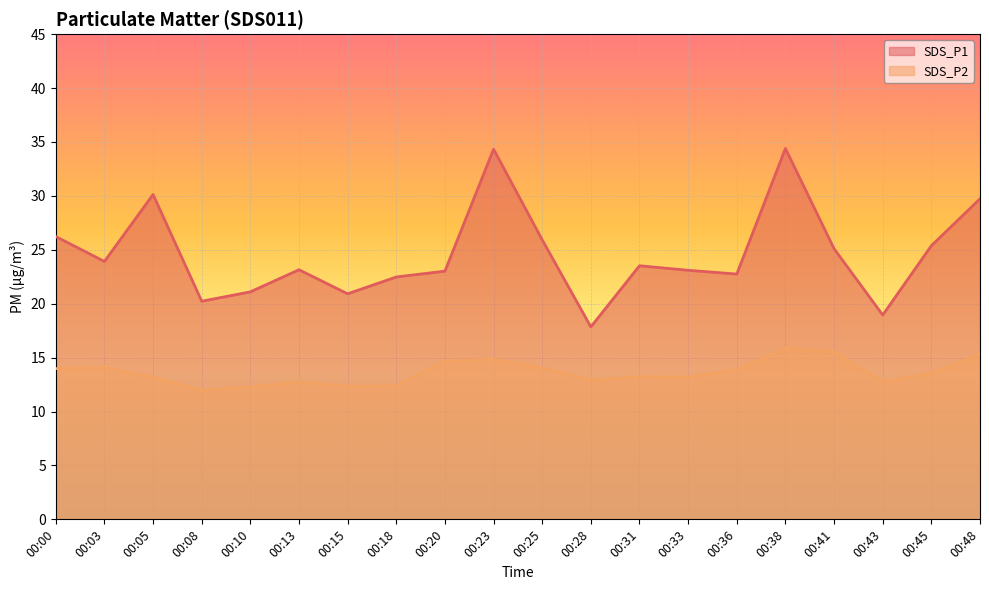

True or false: SDS_P2 and SDS_P1 cross at least once.

False